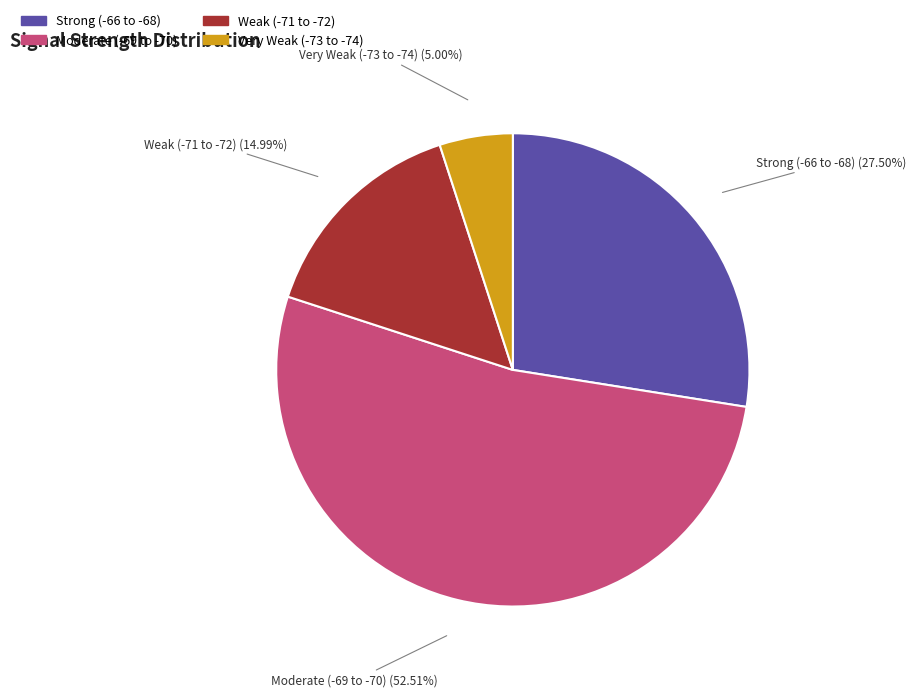

To the nearest percent, what is the average slice percentage?

25%